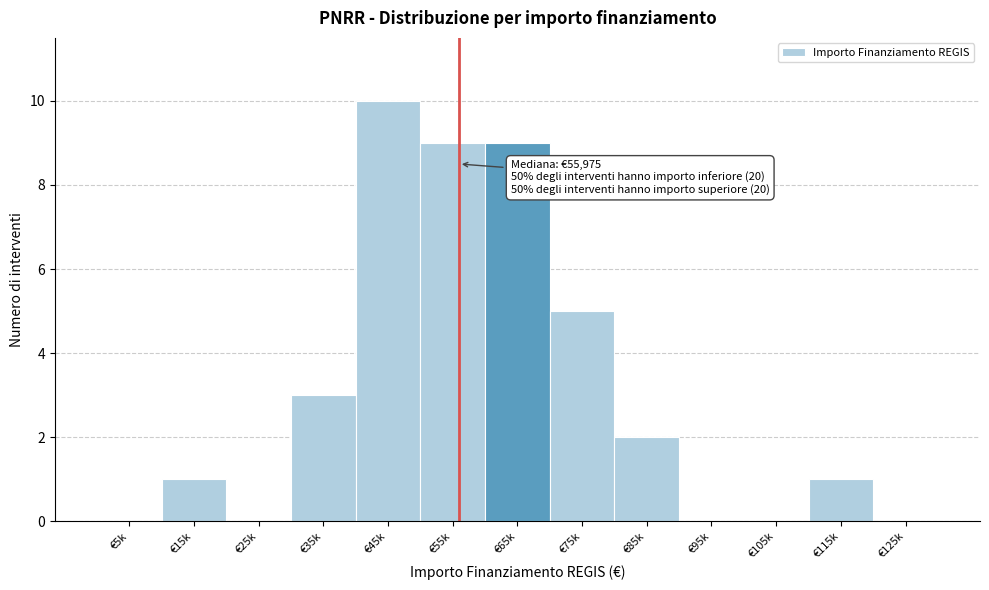

Reading left to right, what are all the values shown in this chart?

€5k=0	€15k=1	€25k=0	€35k=3	€45k=10	€55k=9	€65k=9	€75k=5	€85k=2	€95k=0	€105k=0	€115k=1	€125k=0